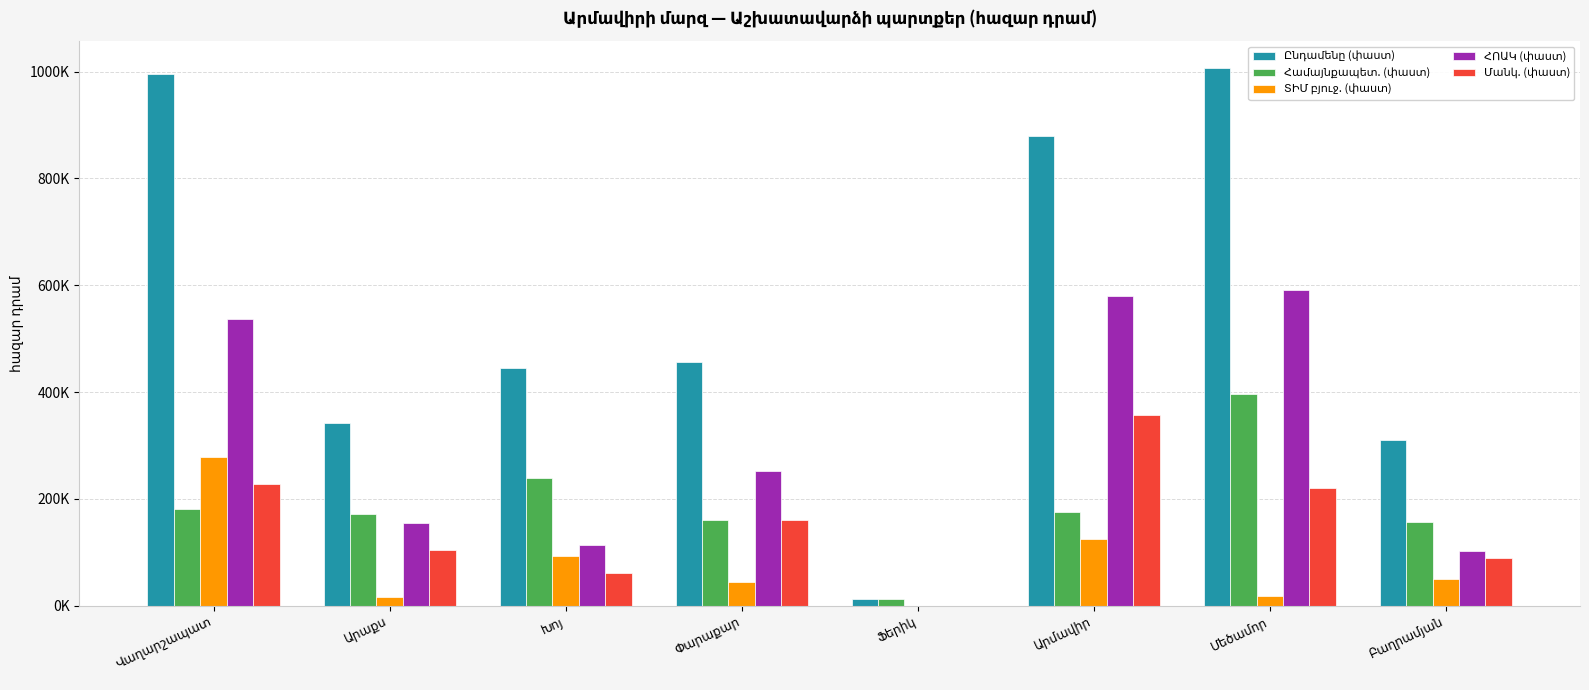

What are all the series names shown in the legend?

Ընդամենը (փաստ), Համայնքապետ. (փաստ), ՏԻՄ բյուջ. (փաստ), ՀՈԱԿ (փաստ), Մանկ. (փաստ)